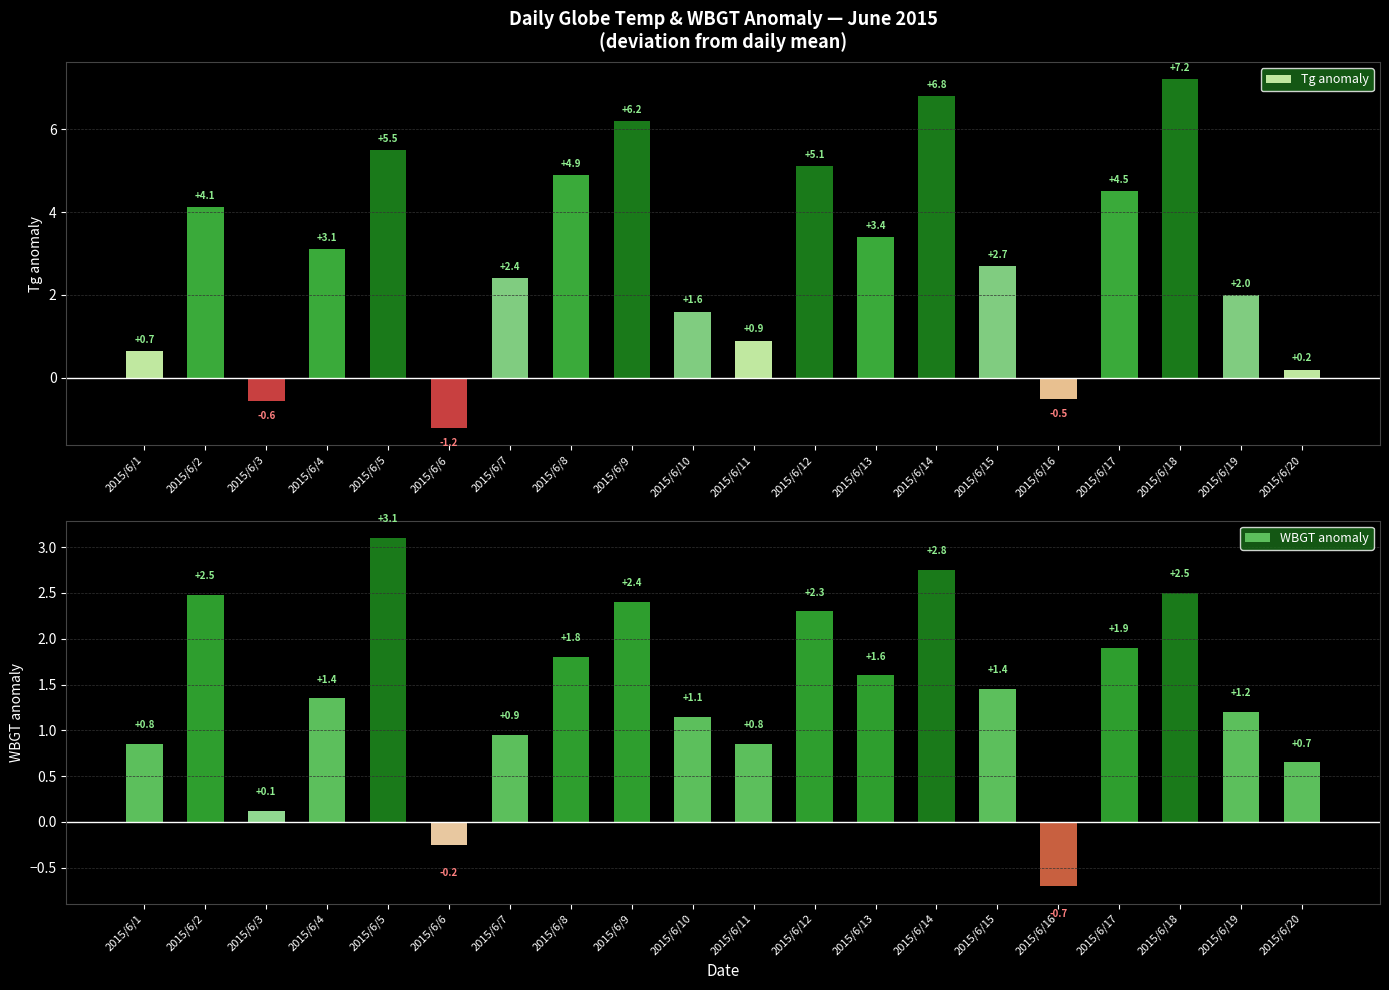

What is the difference between the highest and lowest values at 2015/6/12?

2.8